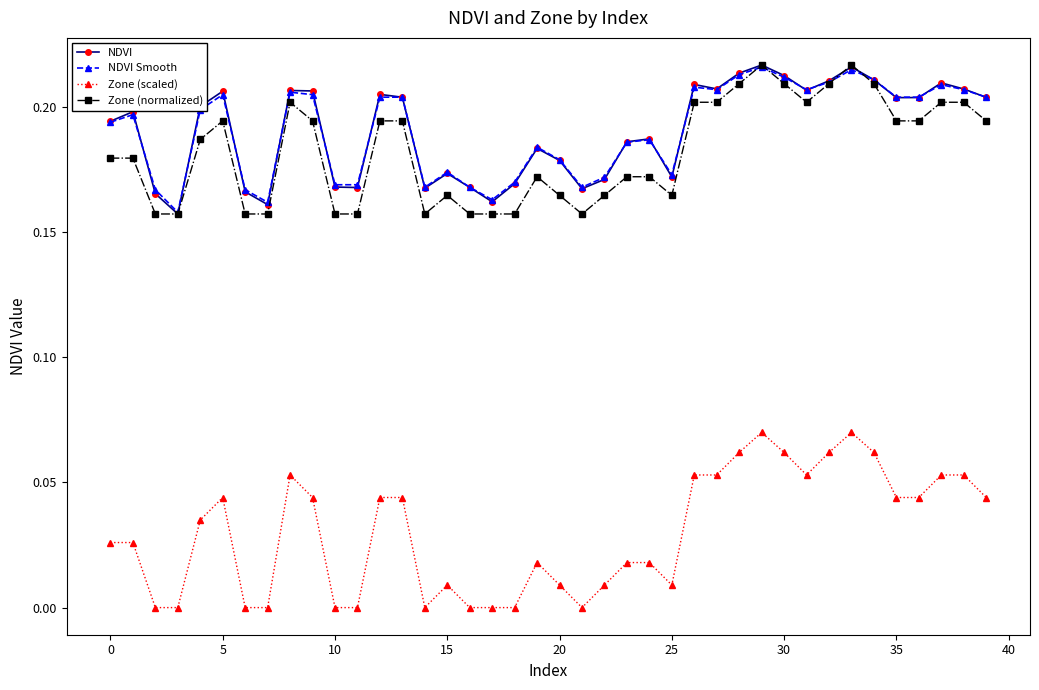

Which series has the largest range (max minus min)?

Zone (scaled)